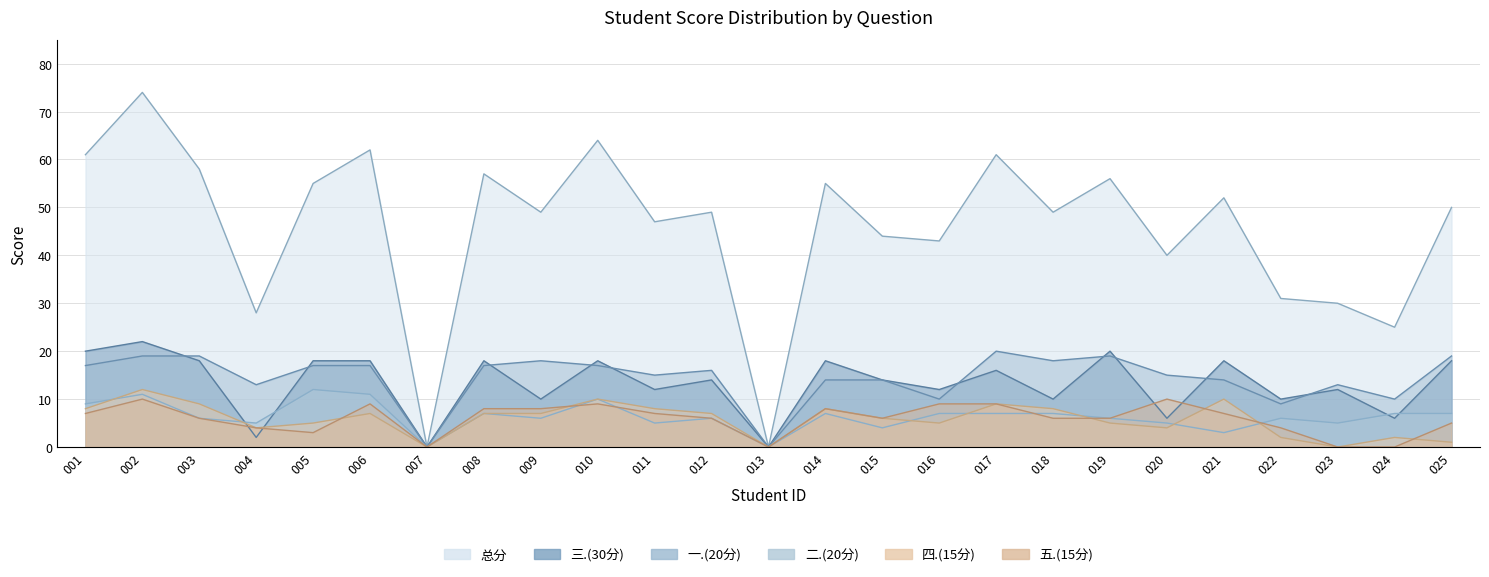

At 018, list the series in order from smallest to largest.

五.(15分), 二.(20分), 四.(15分), 三.(30分), 一.(20分), 总分